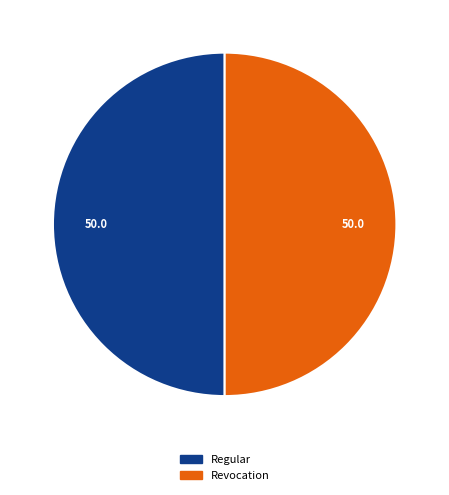

Approximately how many times larger is the value at Regular compared to Revocation?

1.0